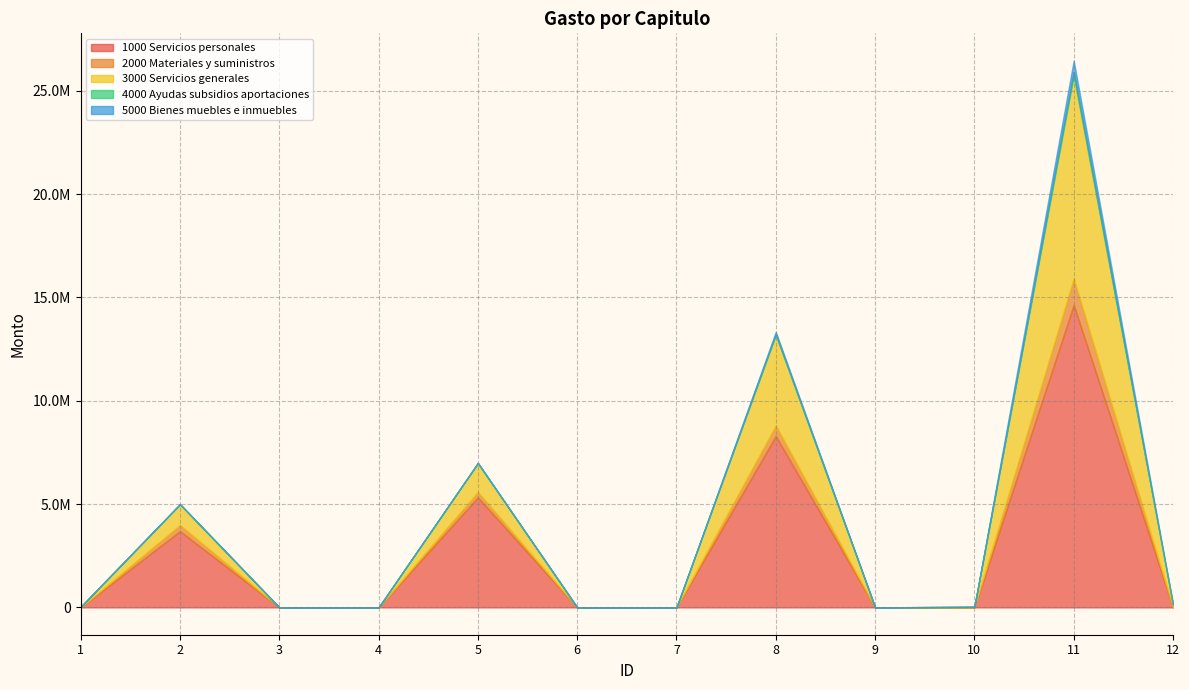

At which category does the chart reach its peak across all series?

11